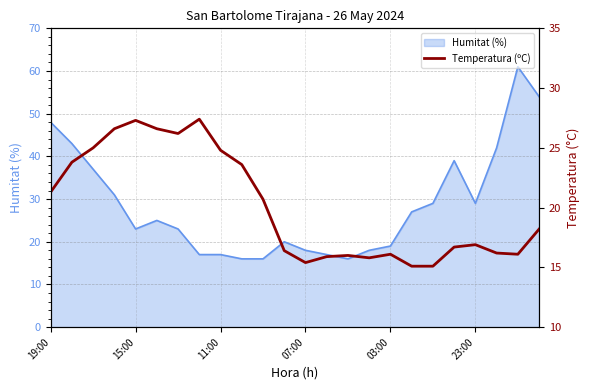

What is the lowest value of the Humitat (%) series?

16